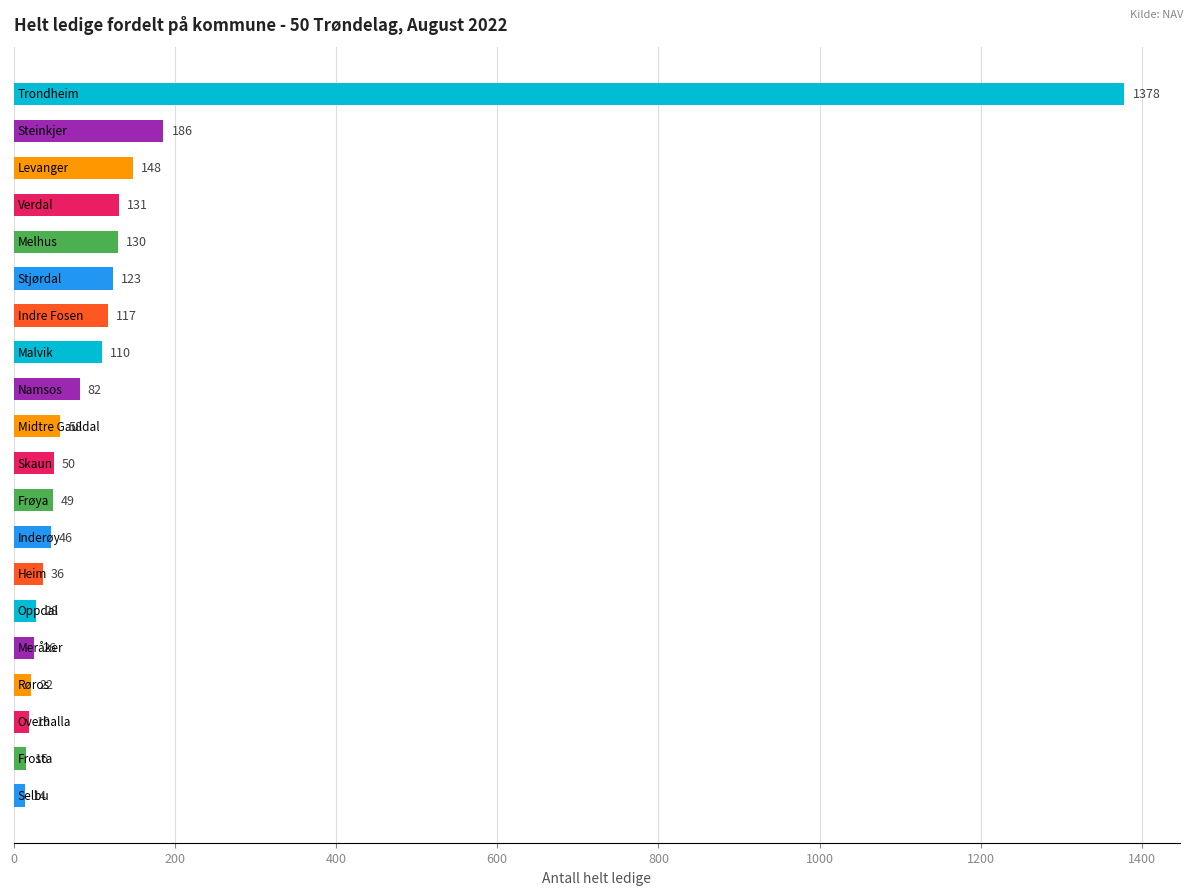

What is the value of the 9th bar from the top?

82